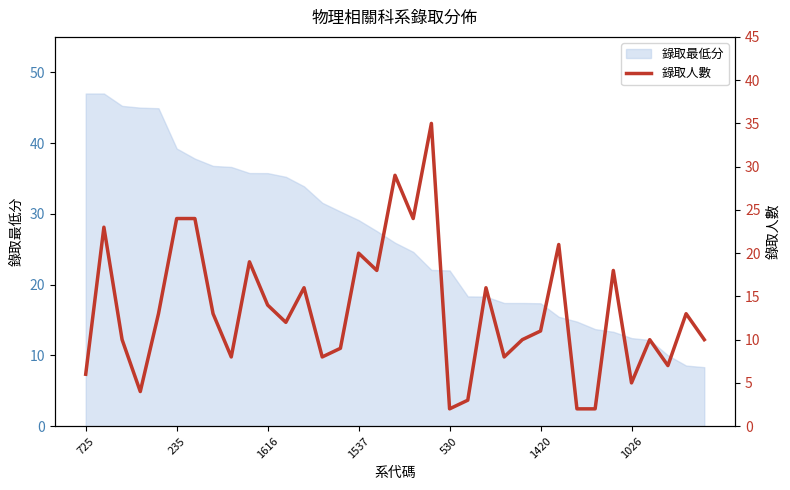

Is it true that 錄取最低分 equals 12.4 at 1026?

True